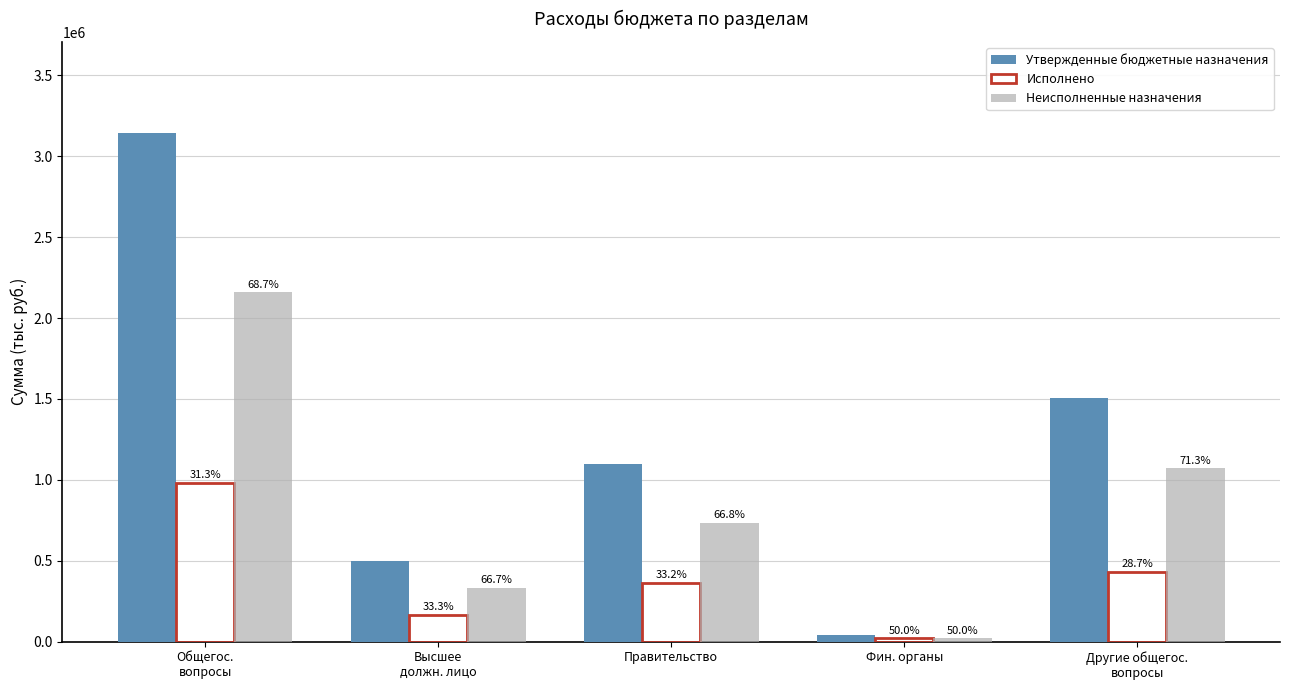

What are all the series names shown in the legend?

Утвержденные бюджетные назначения, Исполнено, Неисполненные назначения